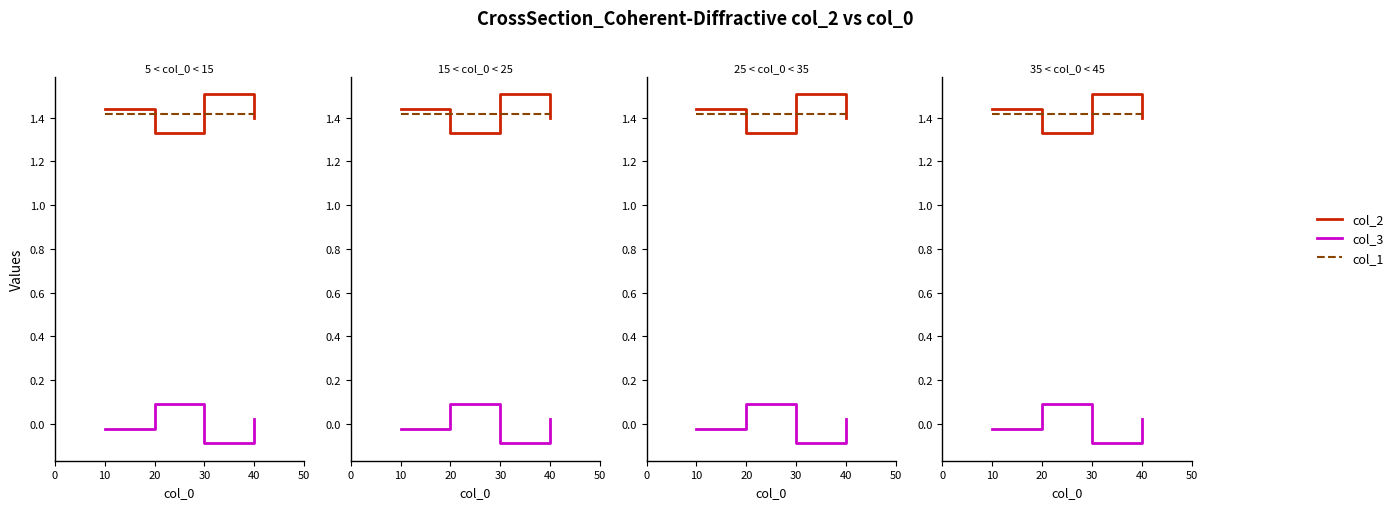

What is the value of the col_2 point at the 3rd from the left?

1.5